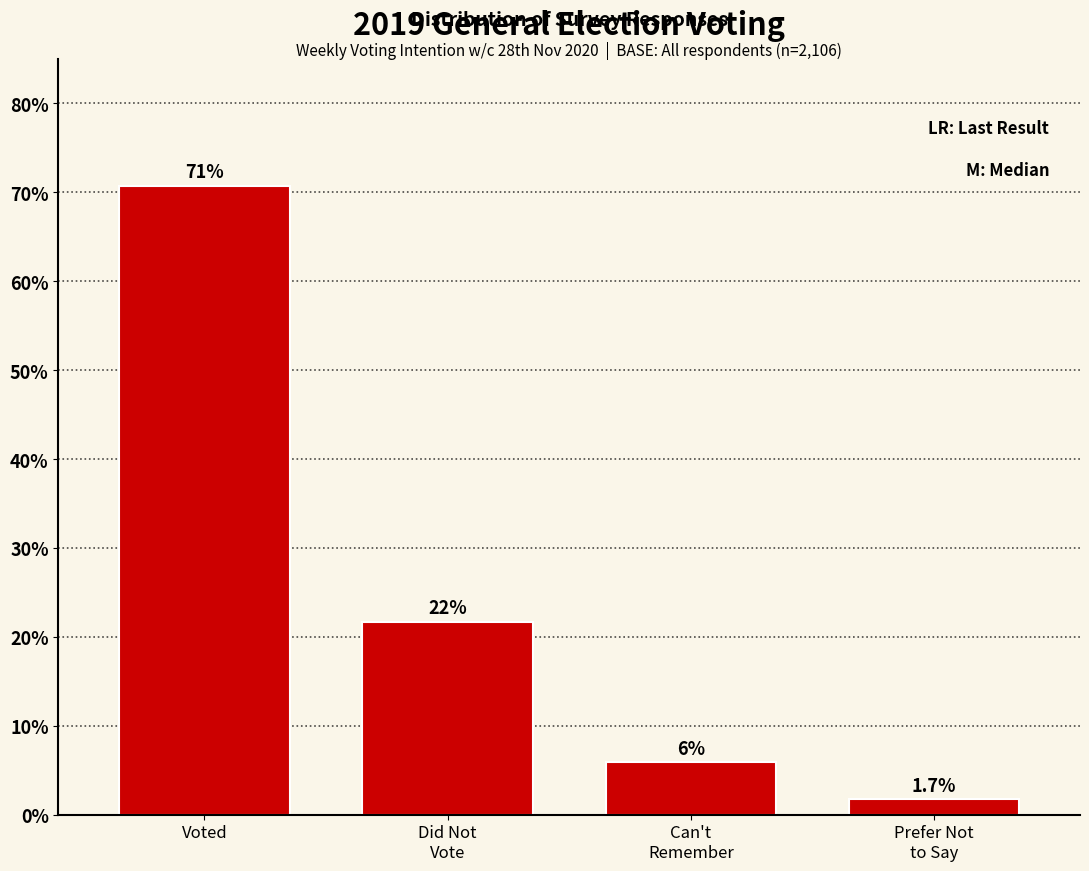

Reading left to right, extract all data points from this chart.

70.8	21.7	5.9	1.7